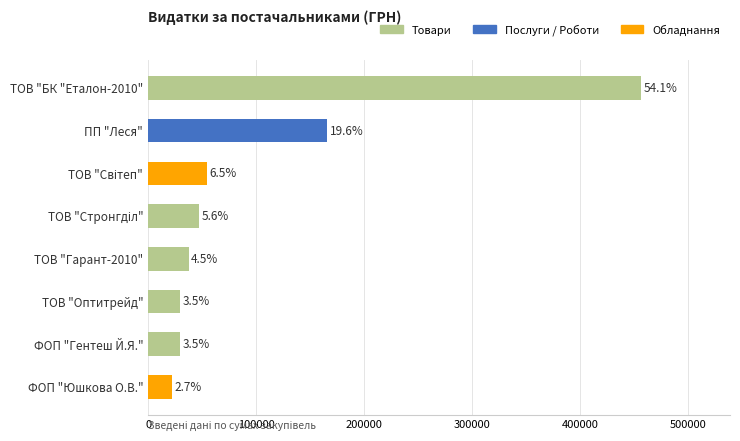

How many bars are there in total?

8